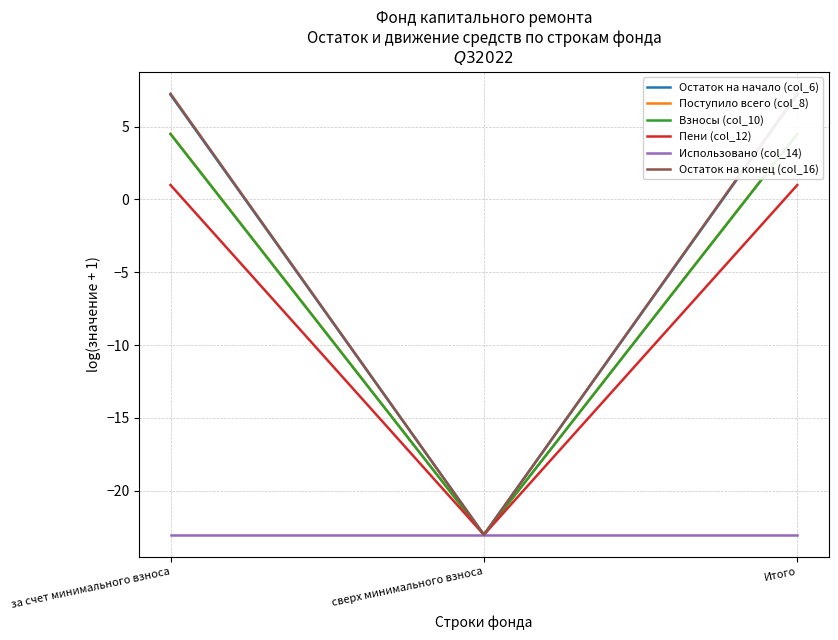

Reading right to left, what are all the values shown in this chart?

Остаток на начало (col_6): Итого=7.2	сверх минимального взноса=-23.0	за счет минимального взноса=7.2
Поступило всего (col_8): Итого=4.5	сверх минимального взноса=-23.0	за счет минимального взноса=4.5
Взносы (col_10): Итого=4.5	сверх минимального взноса=-23.0	за счет минимального взноса=4.5
Пени (col_12): Итого=1.0	сверх минимального взноса=-23.0	за счет минимального взноса=1.0
Использовано (col_14): Итого=-23.0	сверх минимального взноса=-23.0	за счет минимального взноса=-23.0
Остаток на конец (col_16): Итого=7.3	сверх минимального взноса=-23.0	за счет минимального взноса=7.3